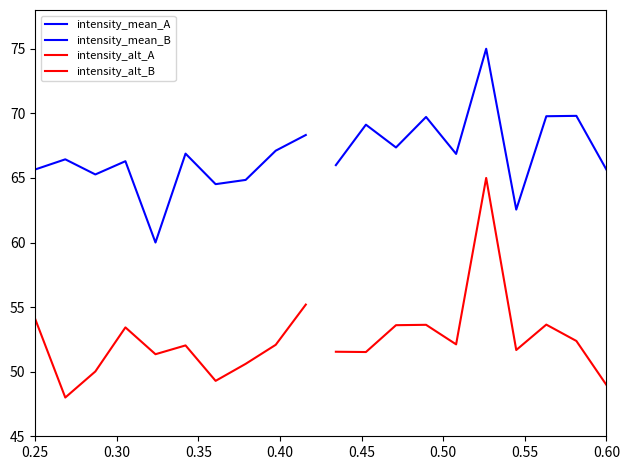

Is this an area chart (filled region under the line)?

No